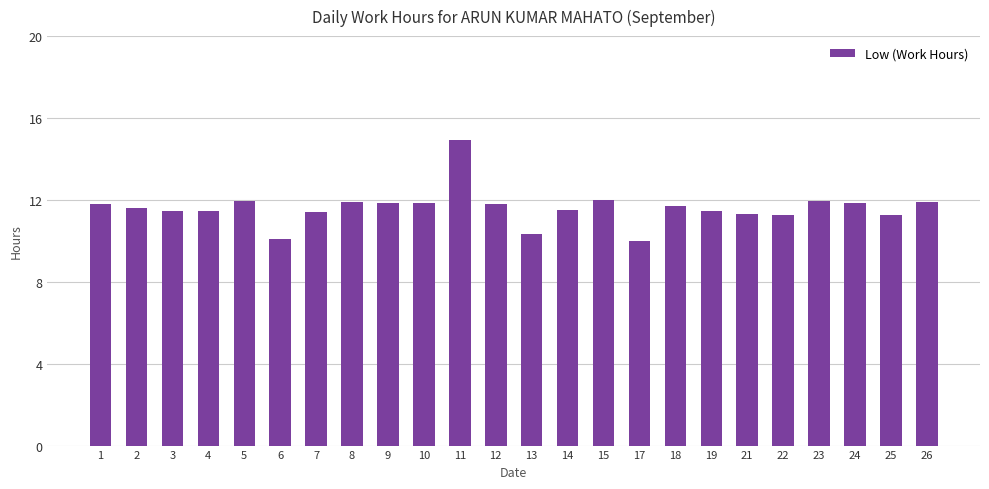

How many values exceed 11?

21